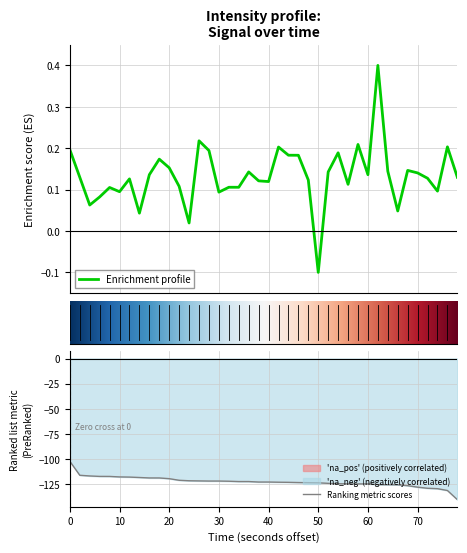

True or false: there are more than 0 points higher than both neighbors.

True